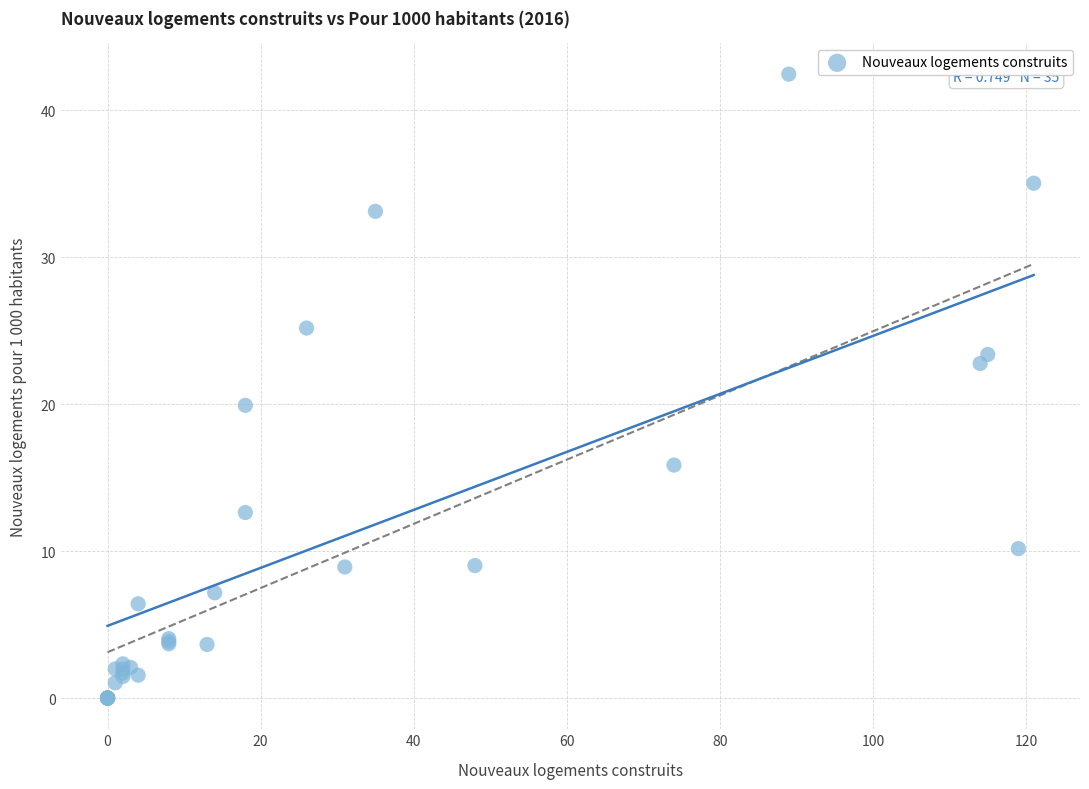

What Y value in the scatter plot is closest to 21?

19.9